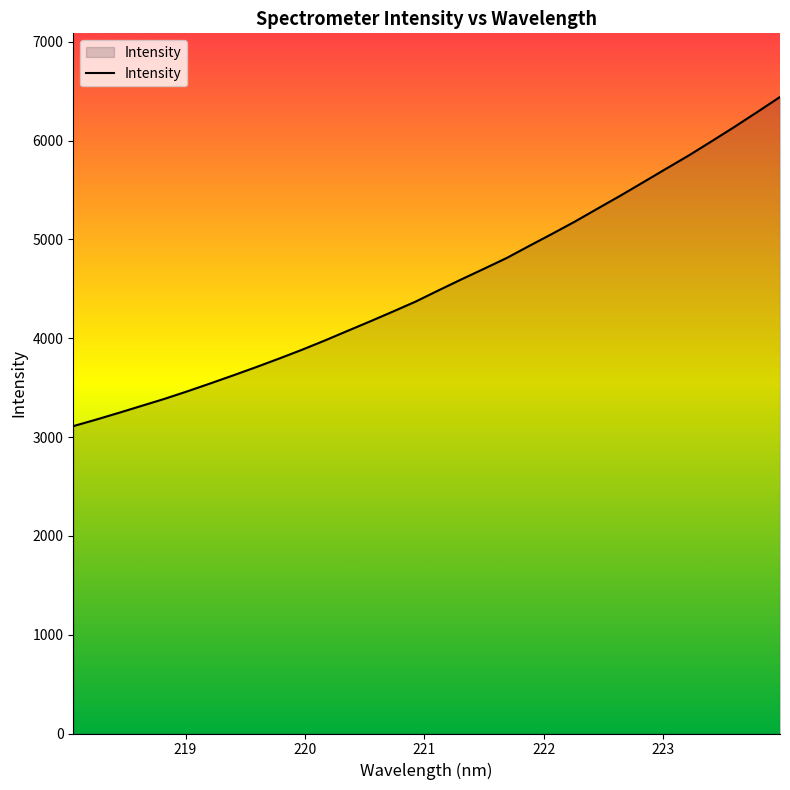

Does the chart have visible grid lines?

No